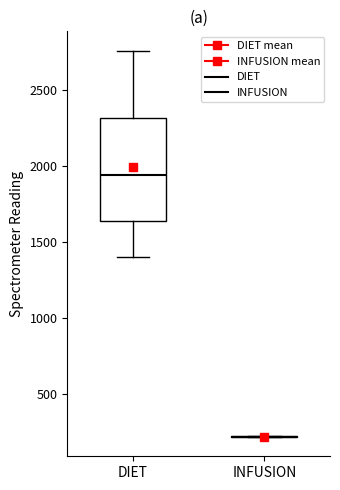

Reading left to right, transcribe this box plot: for each box, give where its median line is, the range the box spans, and where its two whiskers end, as read against the y-axis. The values are not printed on the chart, so give them approximately, as read against the axis.

DIET: median 1950, box 1650 to 2300, whiskers 1400 to 2750
INFUSION: box collapsed to a line at 200, whiskers 200 to 200